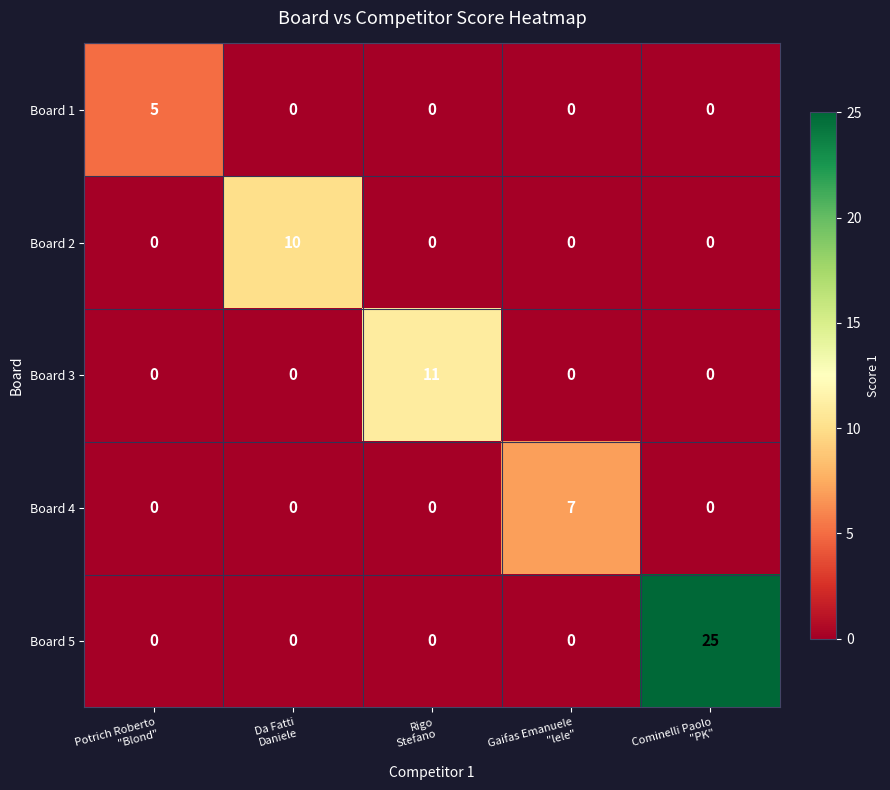

How many categories are shown in the chart?

5